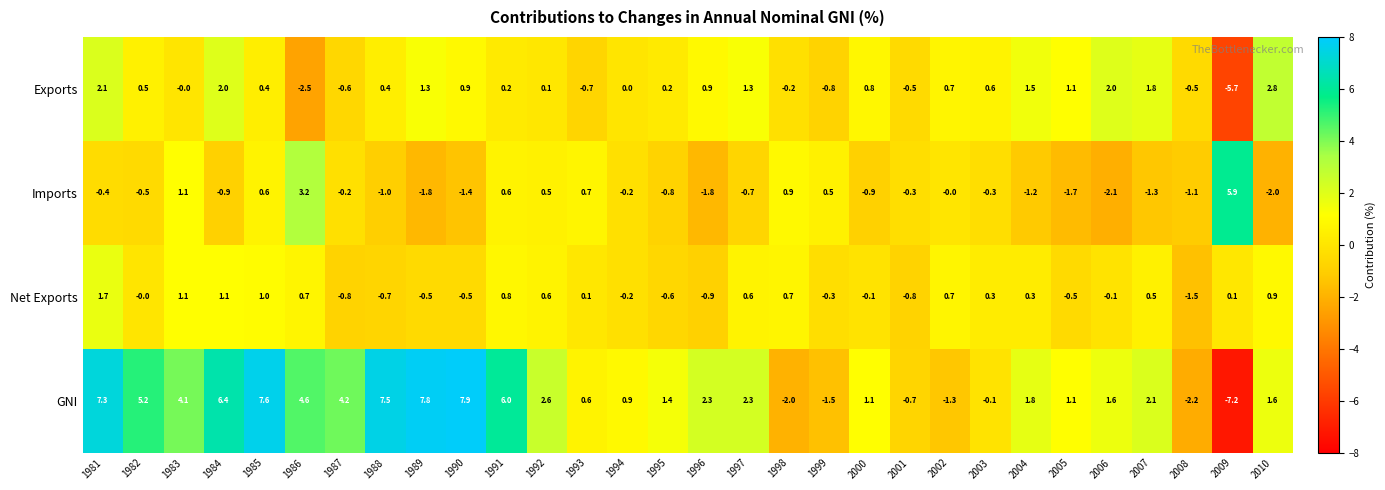

Is it true that Exports equals -5.7 at 2009?

True